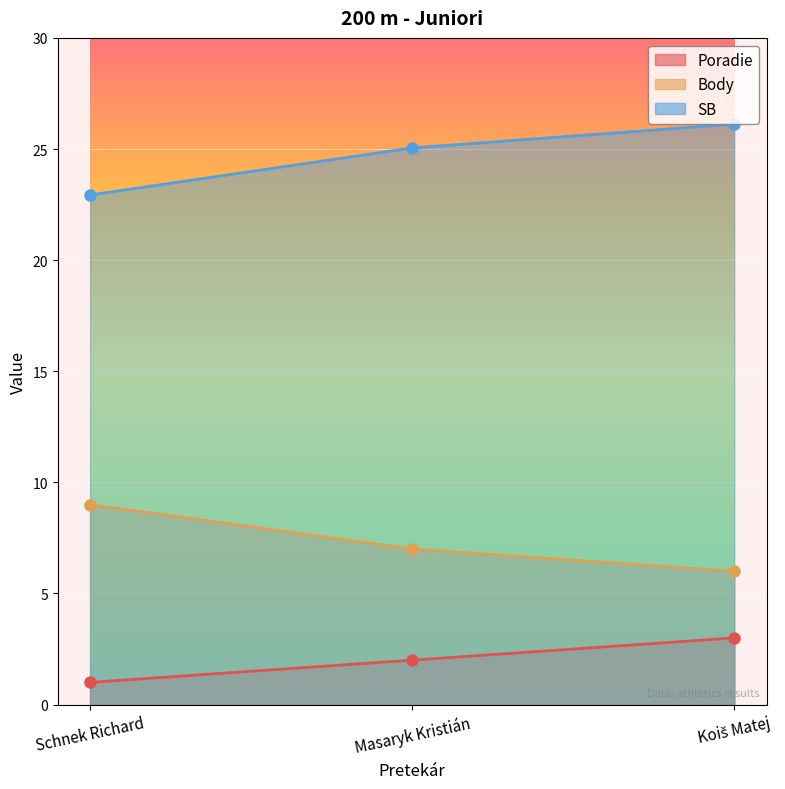

What is the approximate value of SB at Masaryk Kristián?

25.1